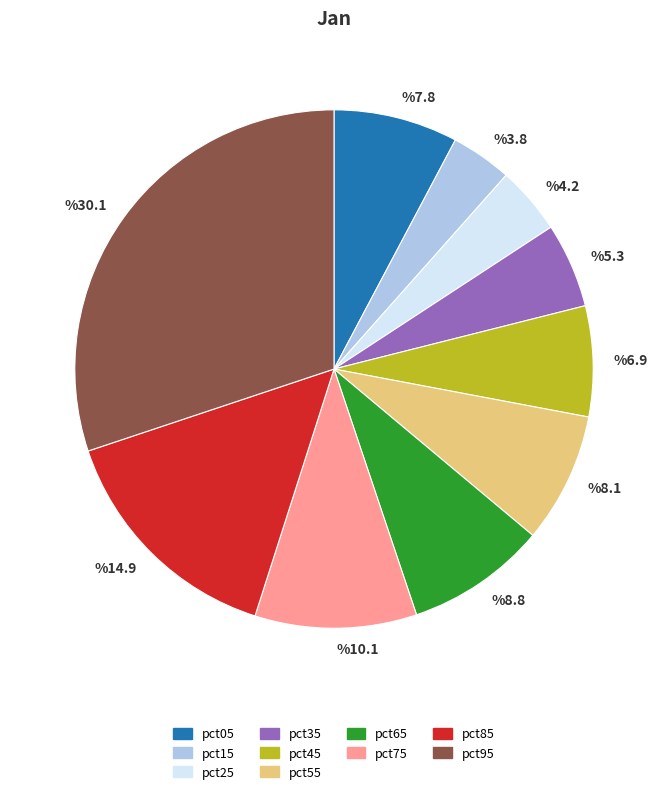

Count the number of slices in the pie.

10